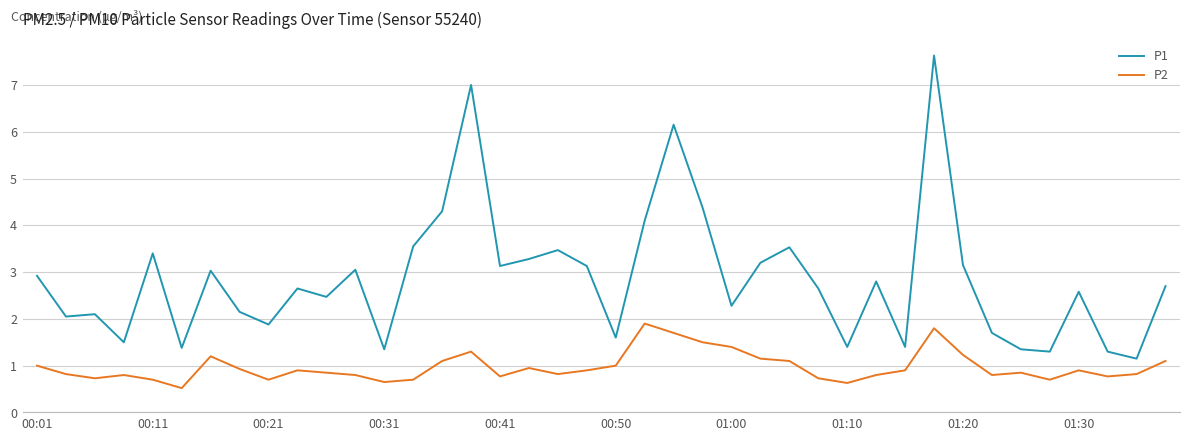

What is the minimum value shown in the chart?

0.5